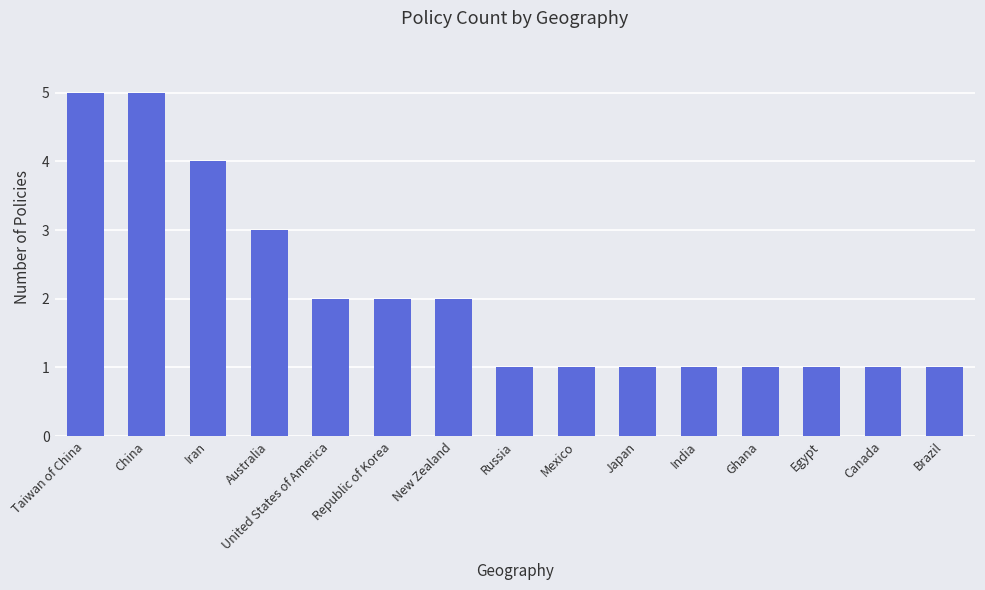

What is the maximum value shown in the chart?

5